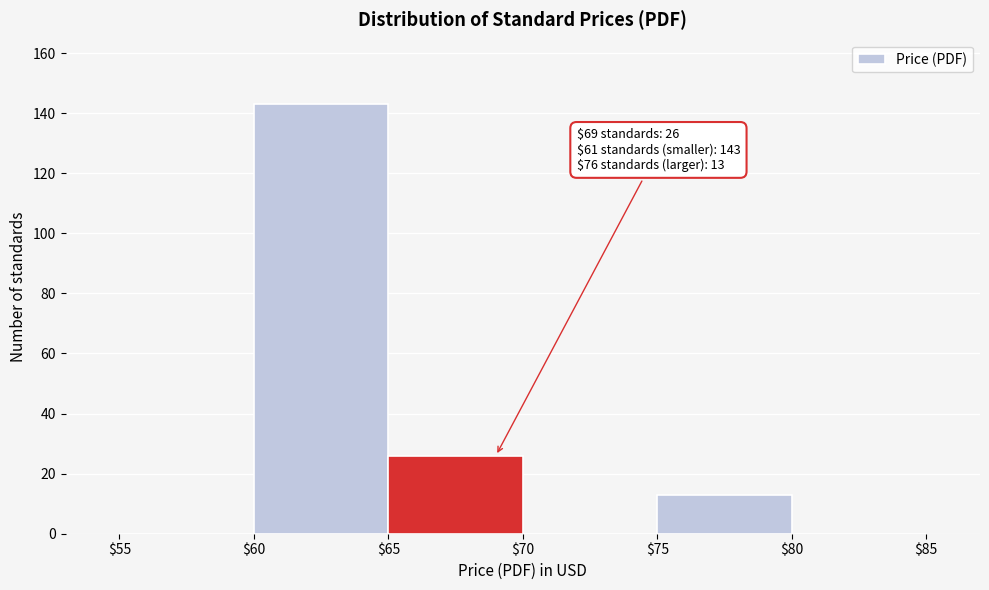

Which range on the x-axis has the tallest bar?

$60 to $65